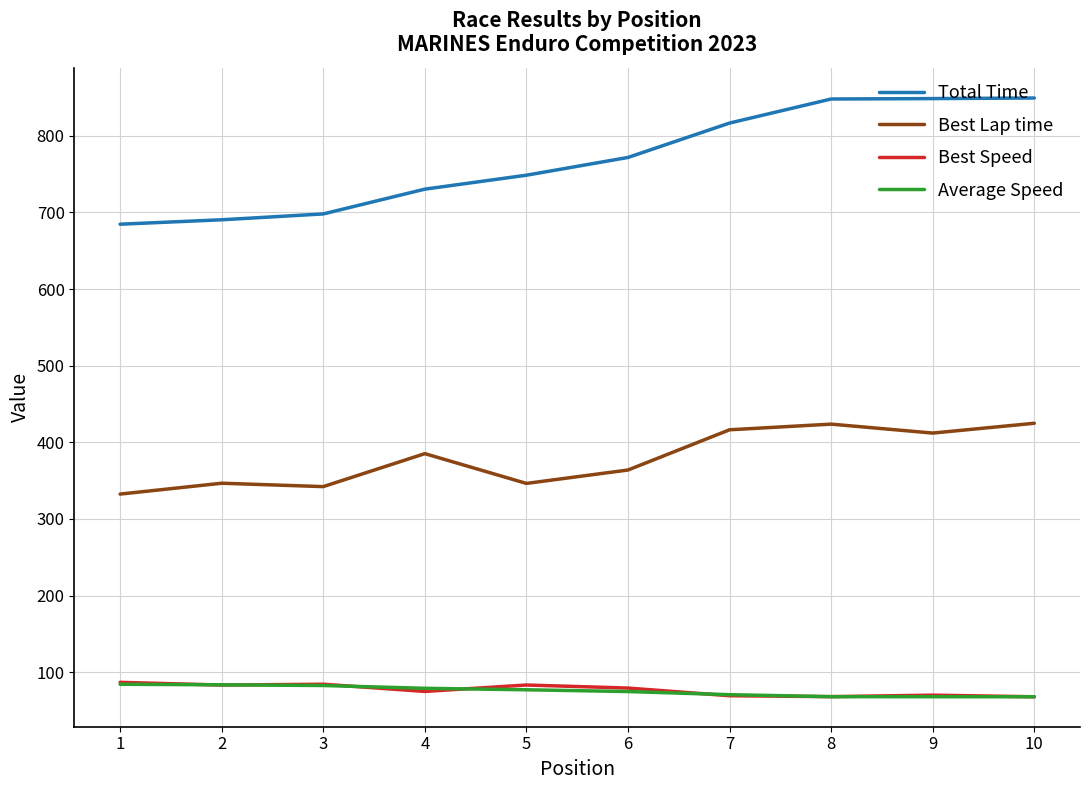

Is the value of Total Time at 9 greater than the value of Best Speed at 4?

Yes